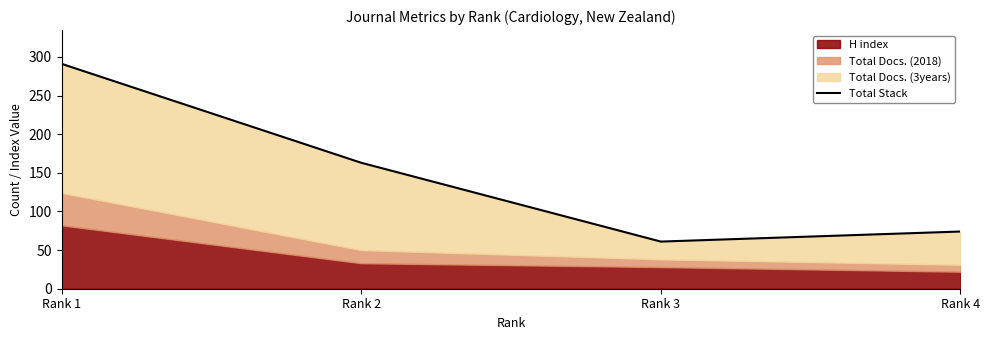

What is the change in value from Rank 2 to Rank 4?

-89